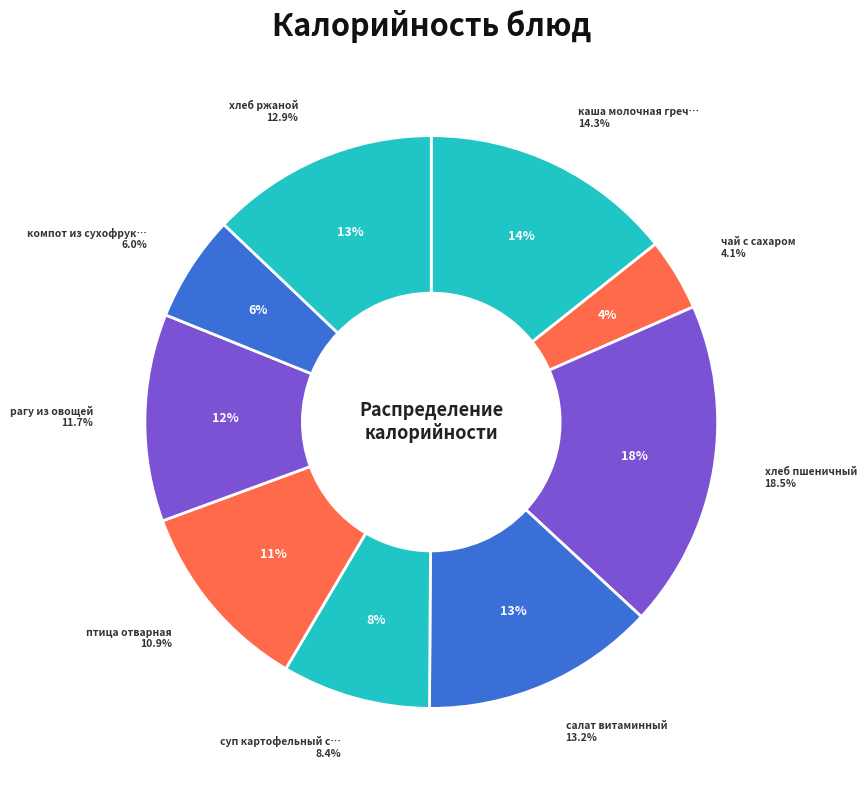

To the nearest percent, what percentage of the pie is каша молочная гречневая?

14%